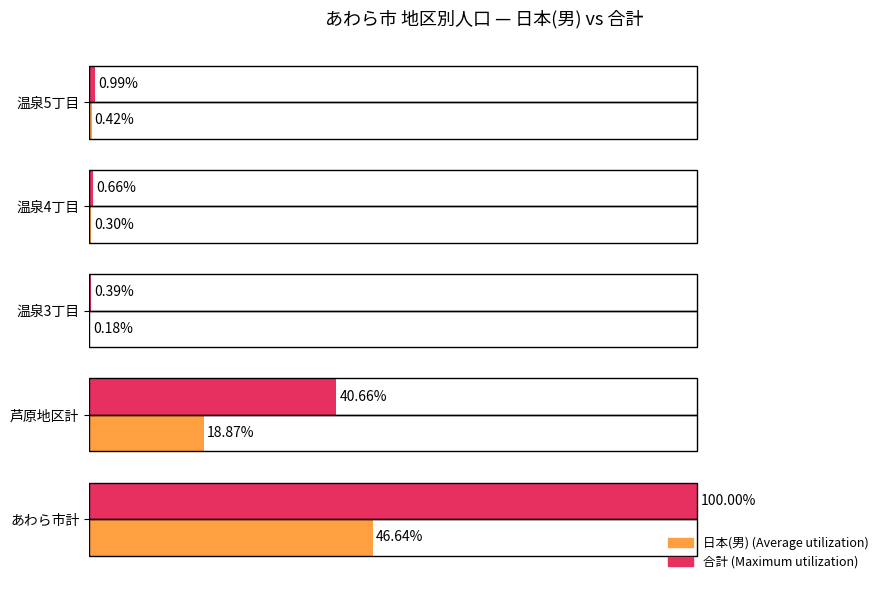

At how many categories does at least one series exceed 95?

1